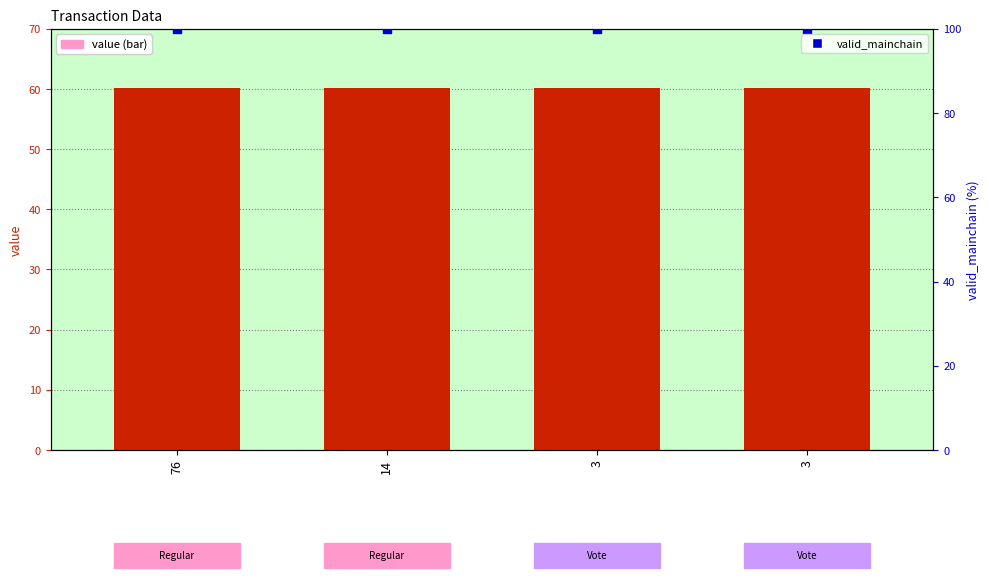

What are all the series names shown in the legend?

value, valid_mainchain